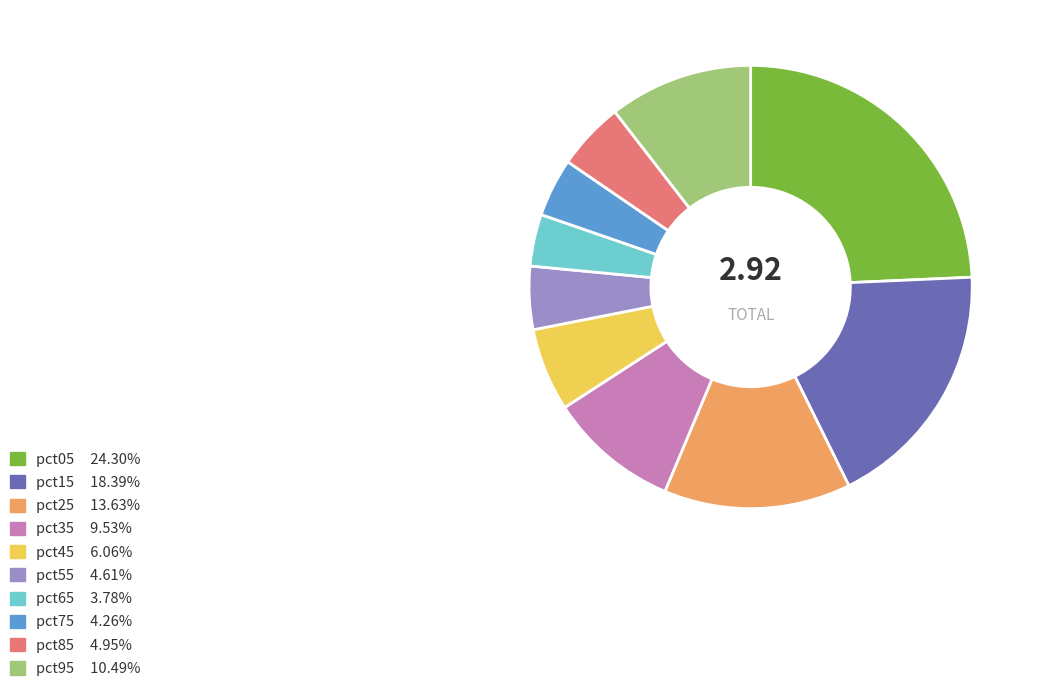

Which category has the biggest portion of the pie?

pct05